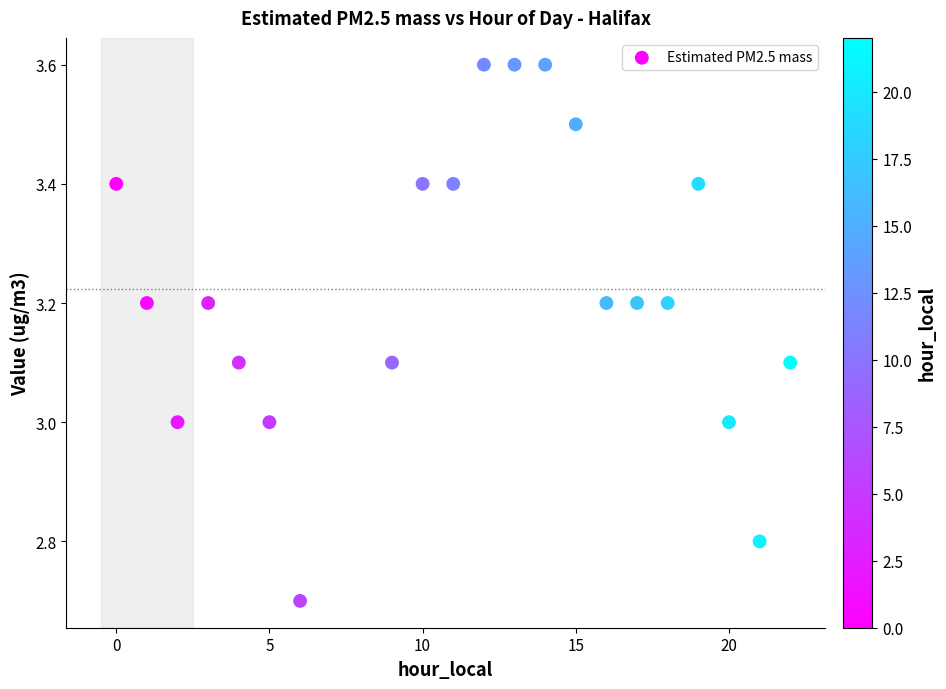

What is the range of X values (max minus min)?

22.0